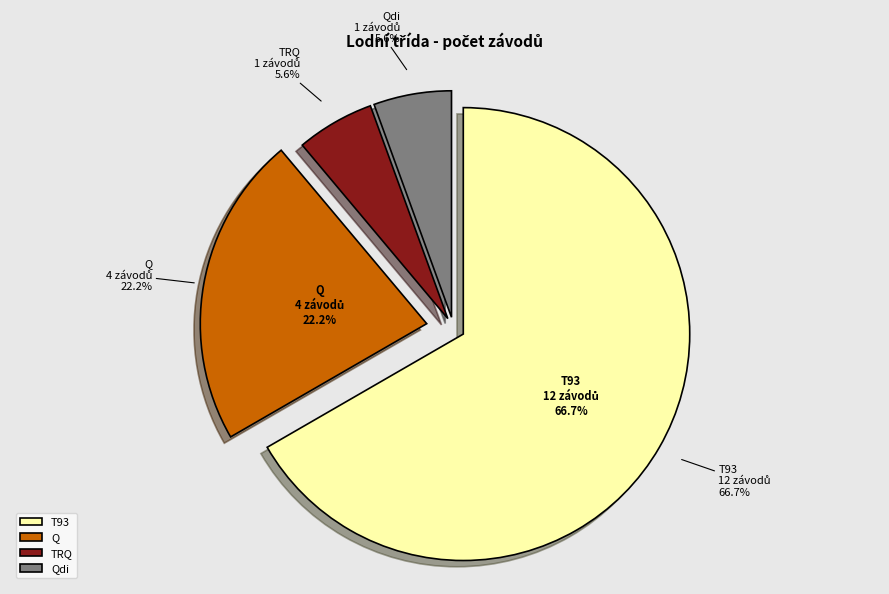

To the nearest percent, what is the combined percentage of Q     and T93  ?

89%